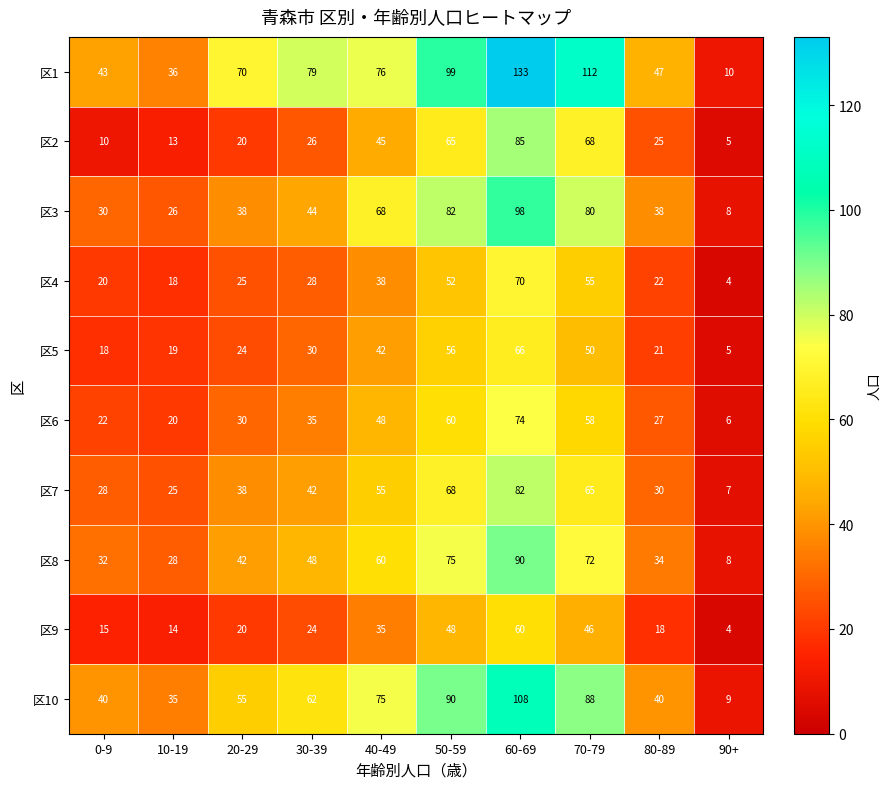

Rank the series at 60-69 from lowest to highest value.

区9, 区5, 区4, 区6, 区7, 区2, 区8, 区3, 区10, 区1